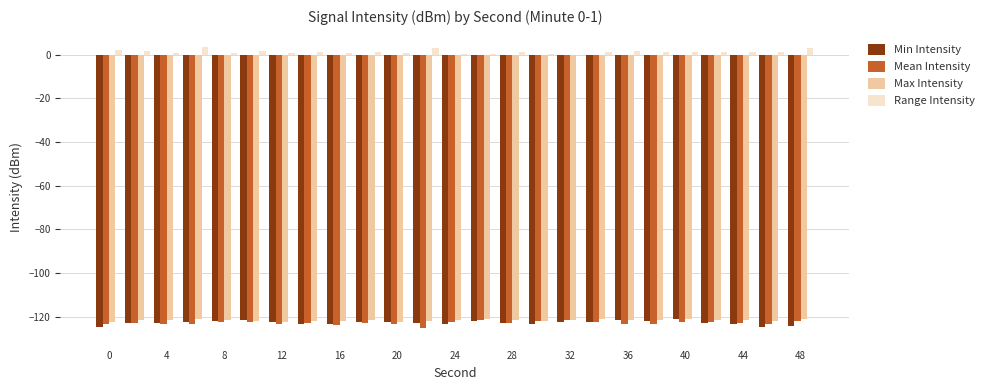

What are all the series names shown in the legend?

Min Intensity, Mean Intensity, Max Intensity, Range Intensity